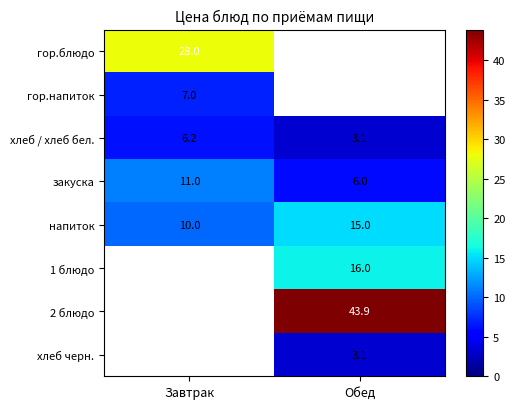

At which label does закуска reach its minimum?

Обед